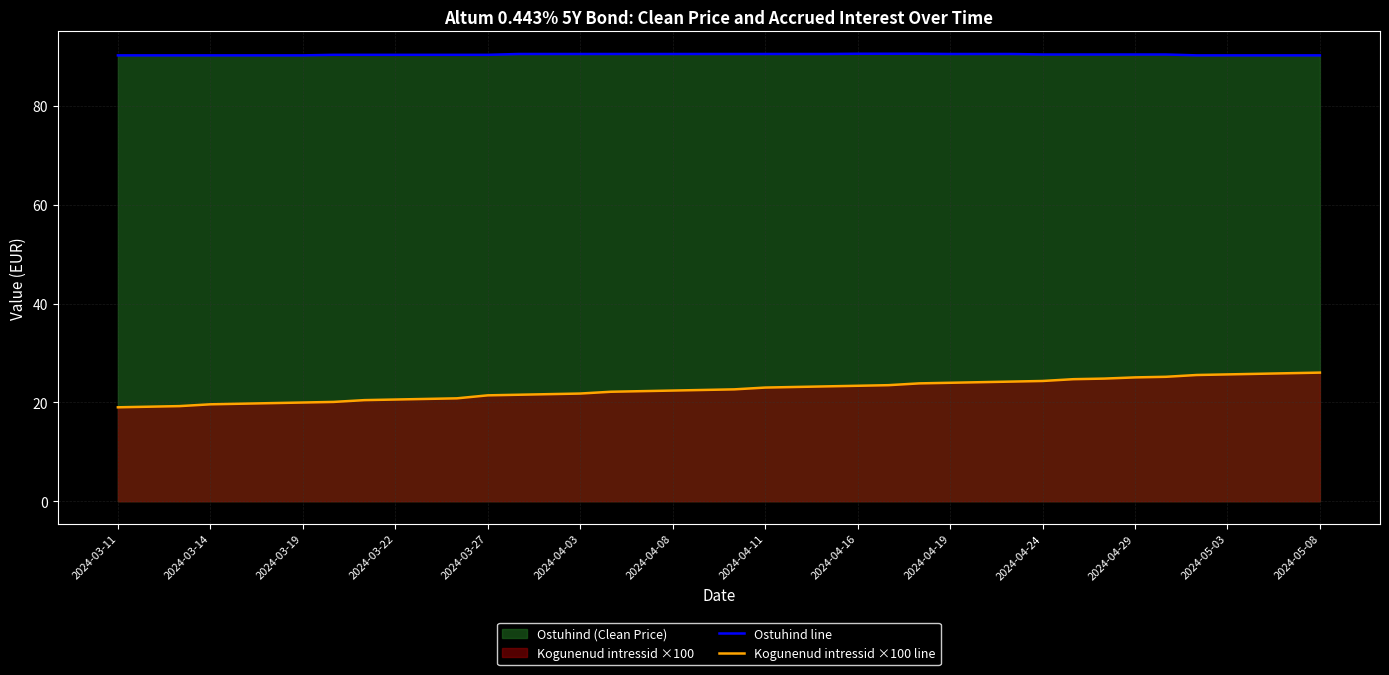

Is it true that Ostuhind line equals 90.2 at 2024-03-19?

True